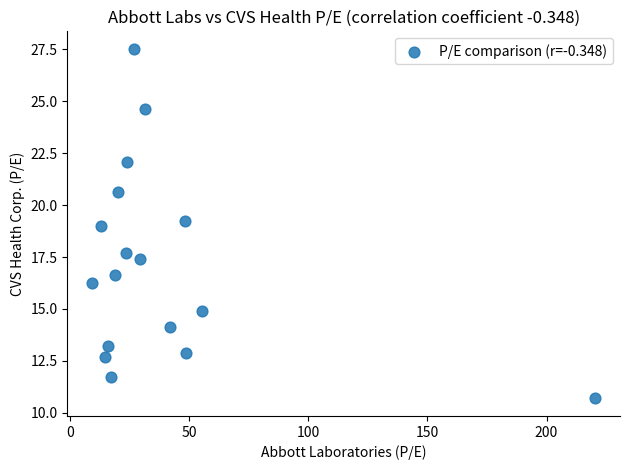

What is the range of X values (max minus min)?

211.0